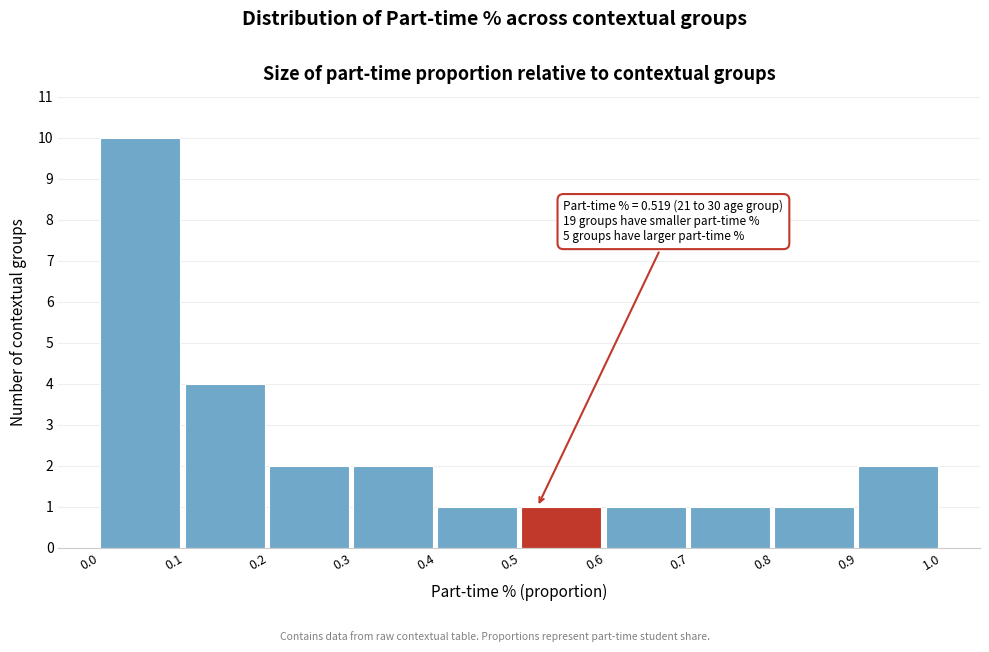

Which range on the x-axis has the tallest bar?

0.0 to 0.1